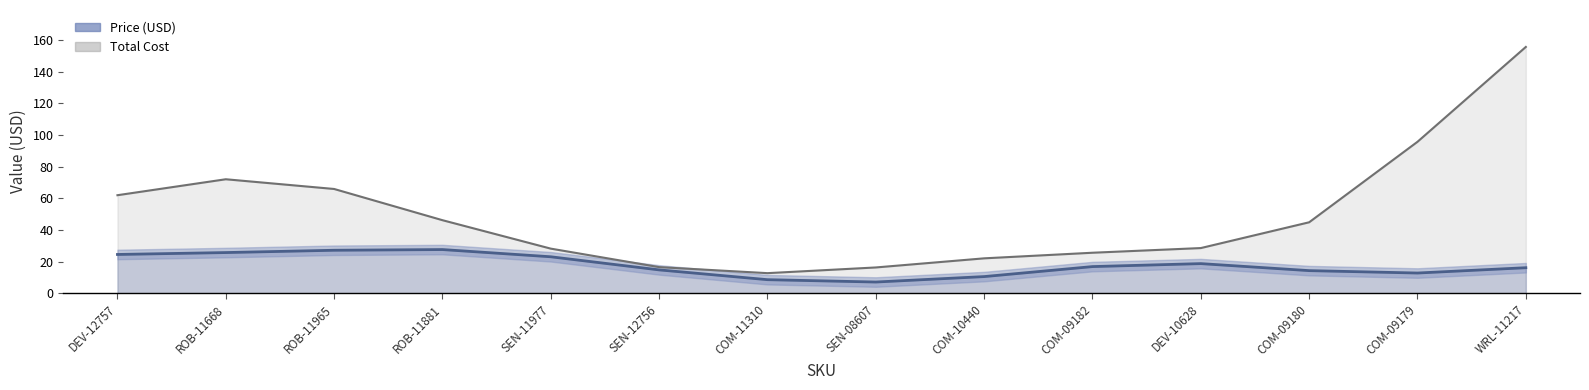

How many distinct data groups are displayed?

2